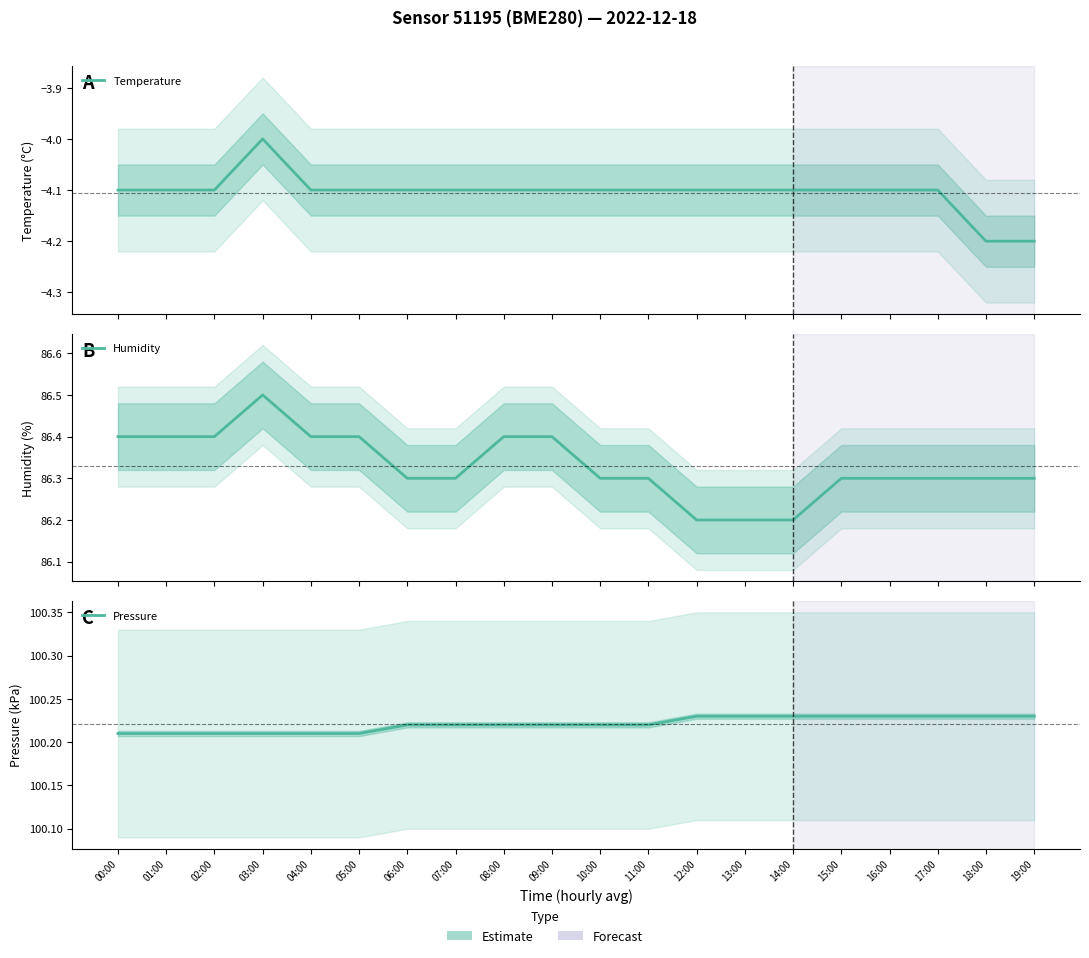

What is the label of the 18th point from the left?

17:00